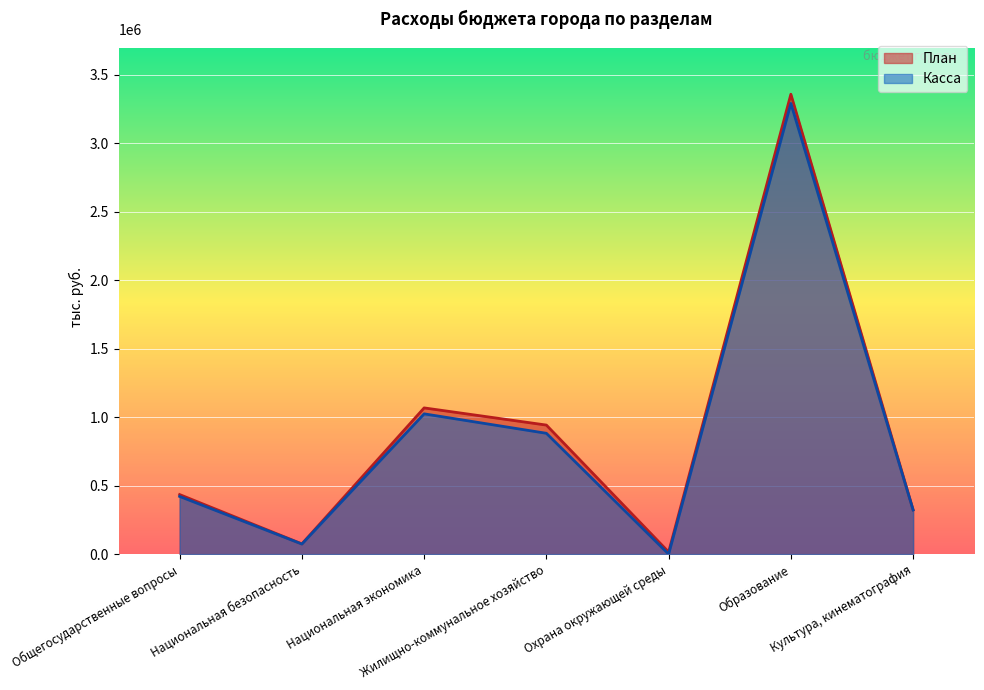

What is the lowest value of the План series?

15500.0